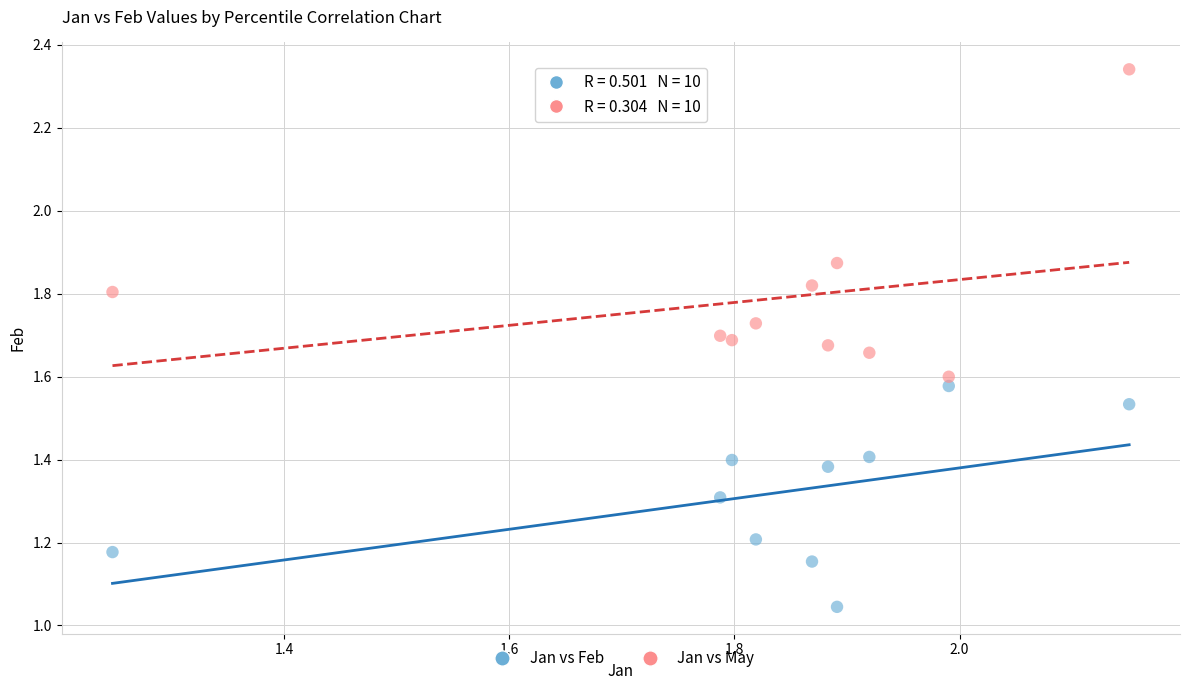

Across all data points, what is the range of X values (max minus min)?

0.9